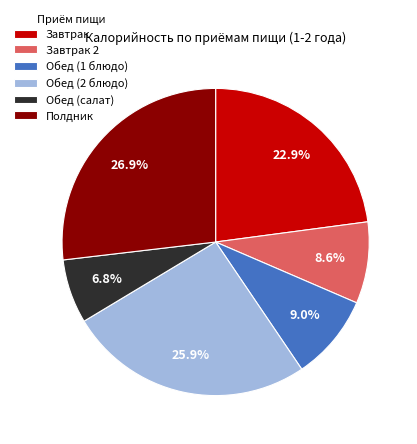

What percentage is NOT represented by Обед (салат)?

93.2%